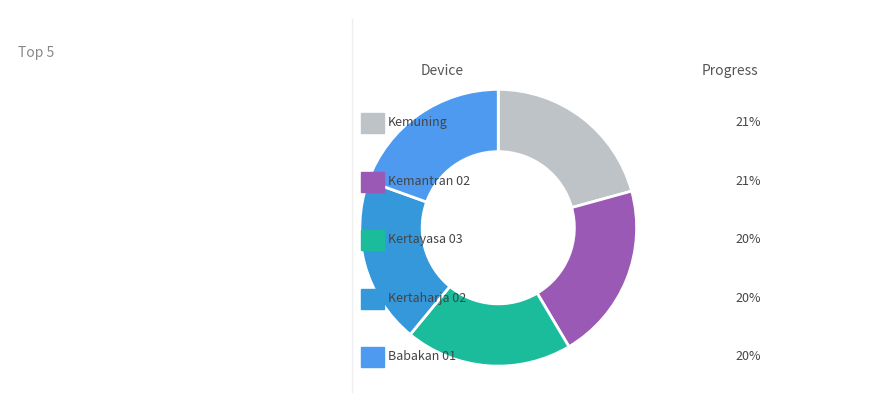

How many slices are in this pie chart?

5